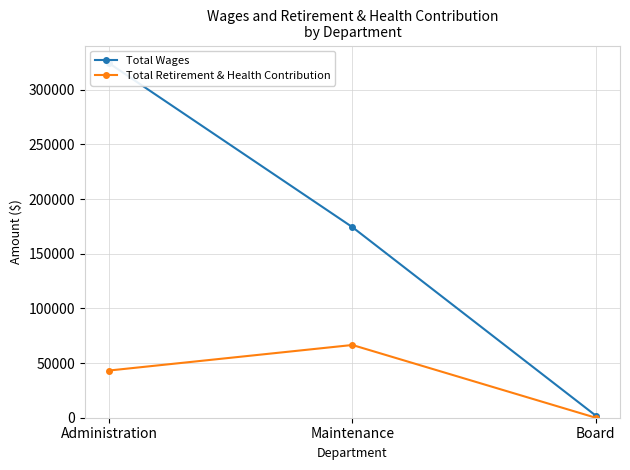

At how many categories does at least one series exceed 43515?

2